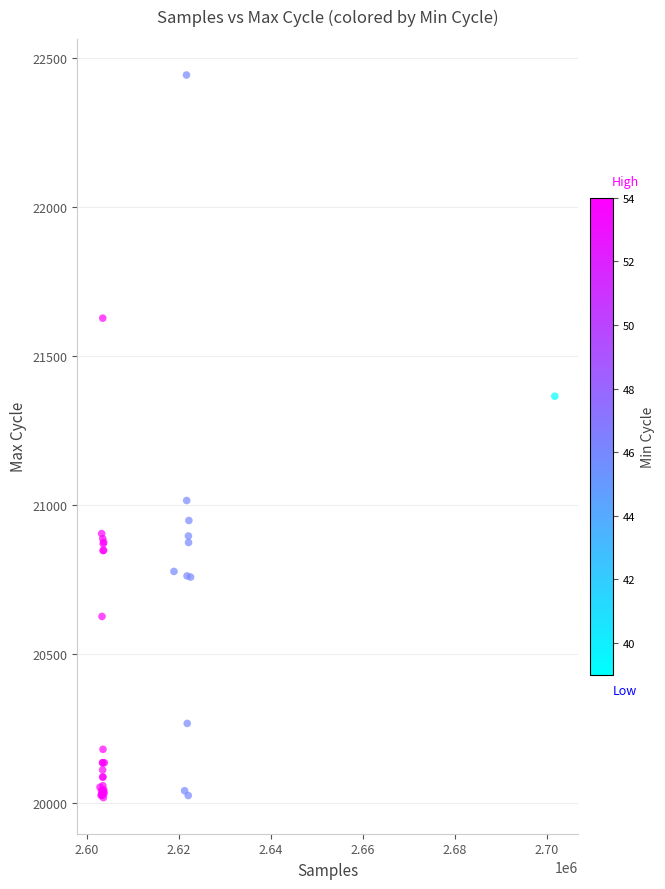

What Y value in the scatter plot is closest to 21231?

21366